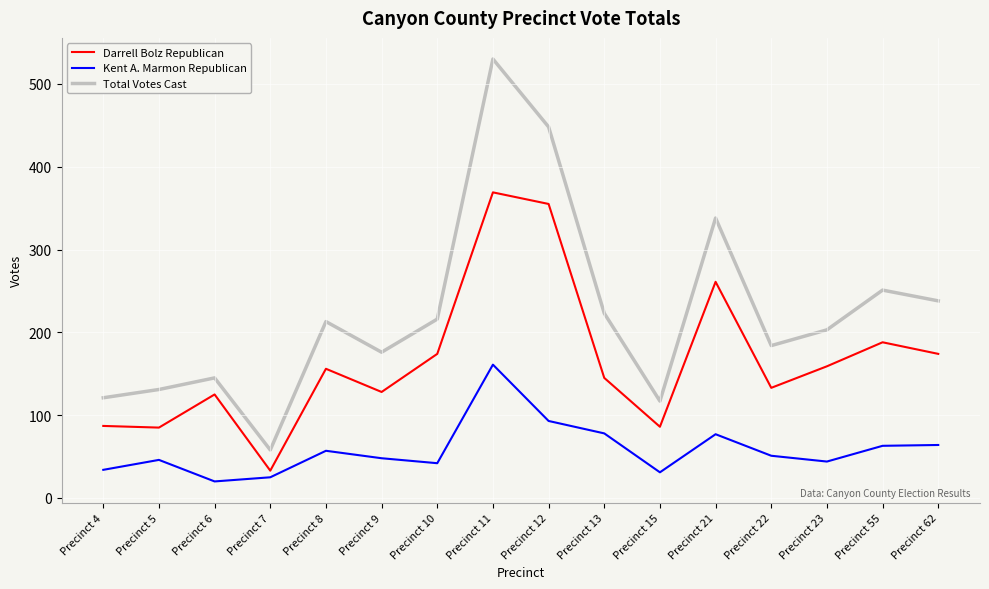

Rank the series at Precinct 13 from lowest to highest value.

Kent A. Marmon Republican, Darrell Bolz Republican, Total Votes Cast